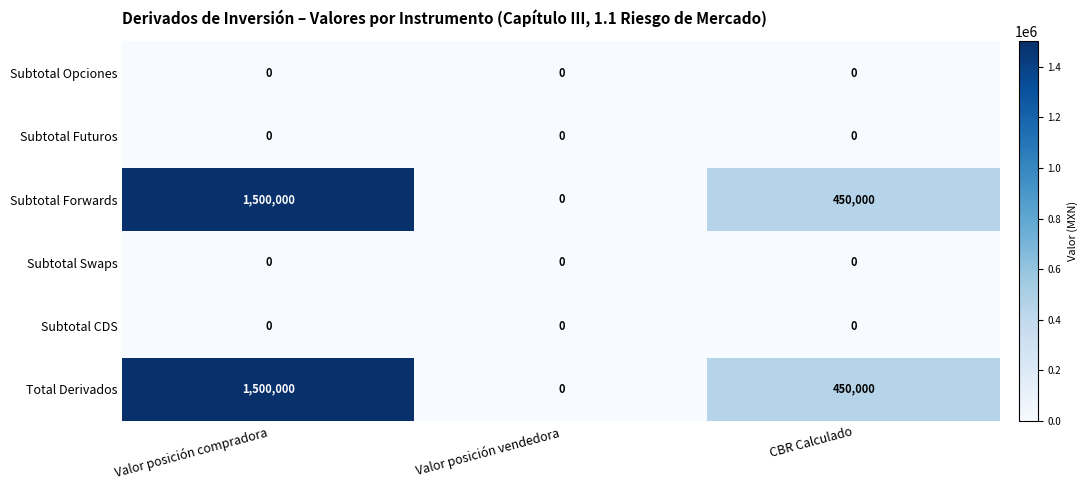

Is it true that Total Derivados equals 1500000 at Valor posición compradora?

True